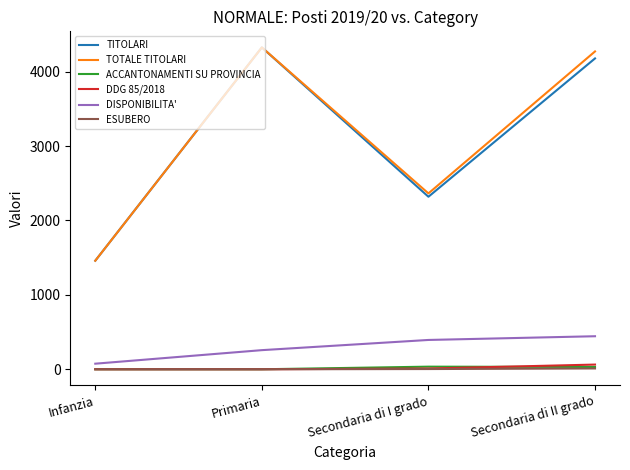

What value does the TITOLARI series have at Secondaria di II grado, to the nearest 100?

4200